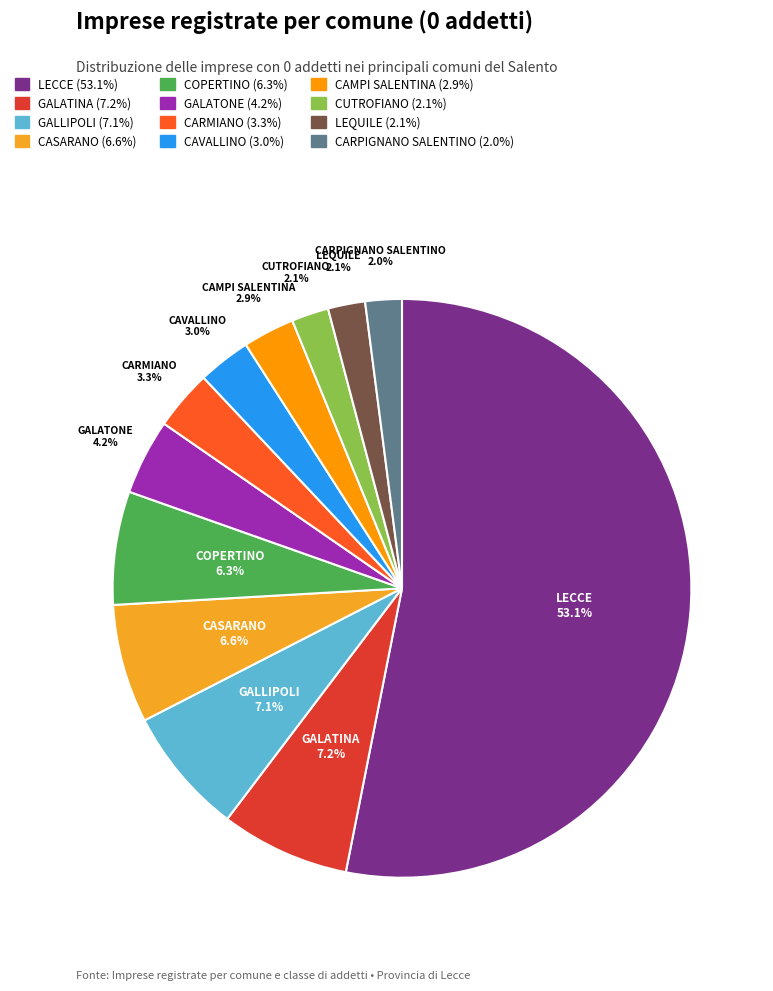

Which category has the biggest portion of the pie?

LECCE